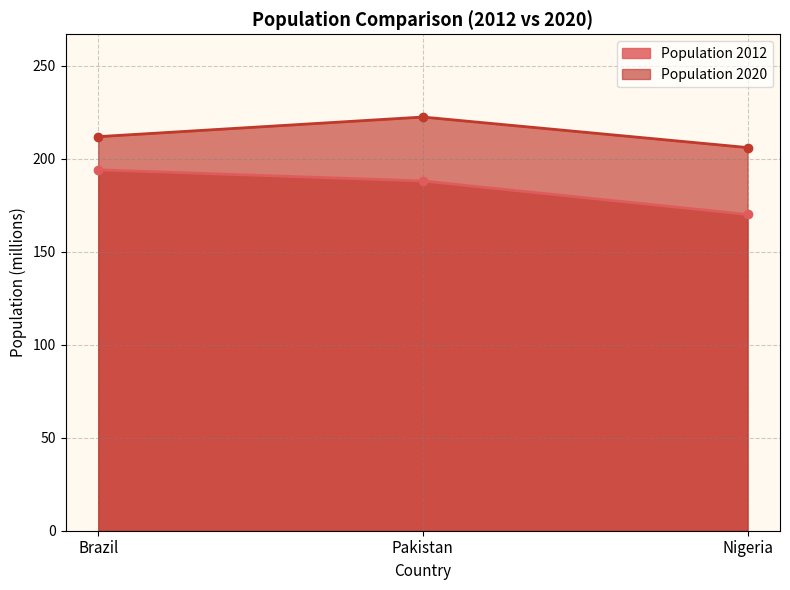

How many data points in Population 2020 are above 211?

2